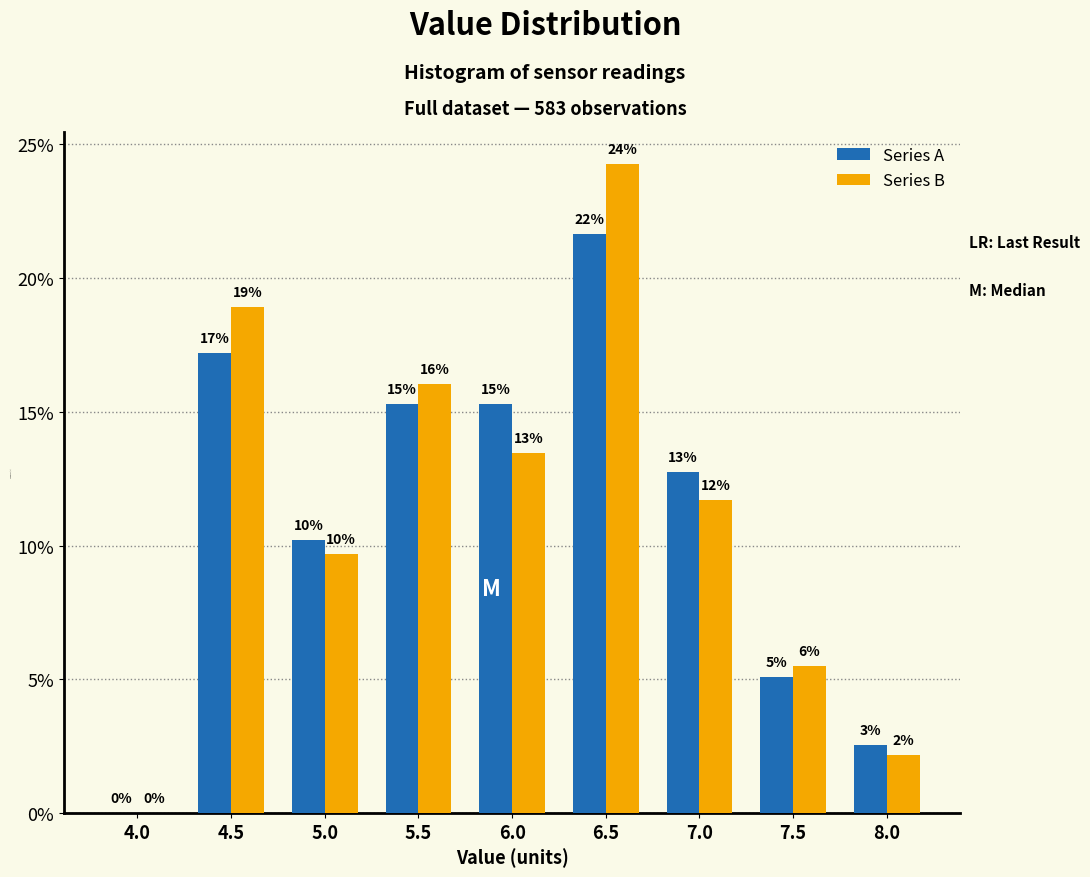

What are all the series names shown in the legend?

Series A, Series B